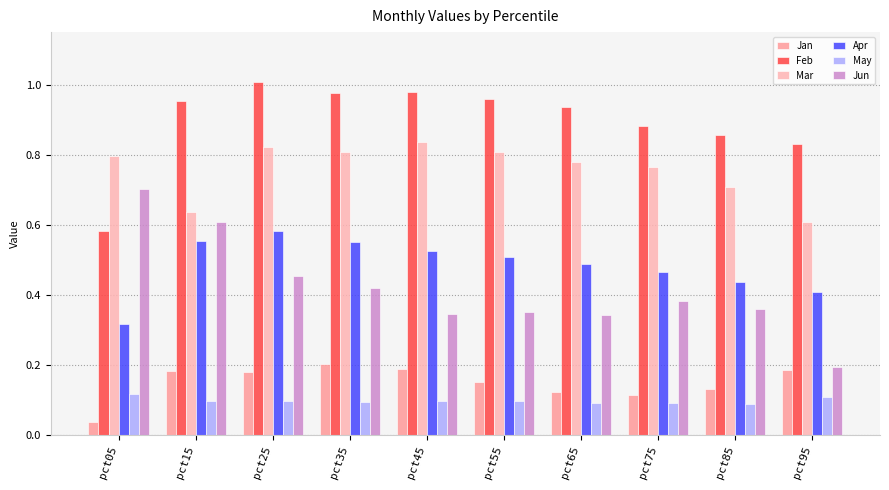

What value does the May series have at pct85?

0.1